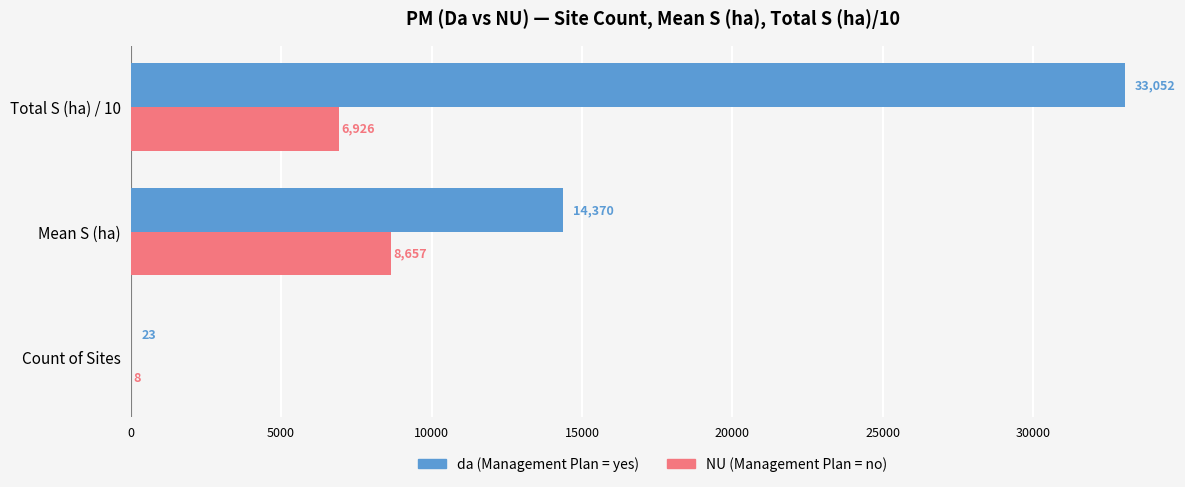

At which category does the chart reach its peak across all series?

Total S (ha) / 10